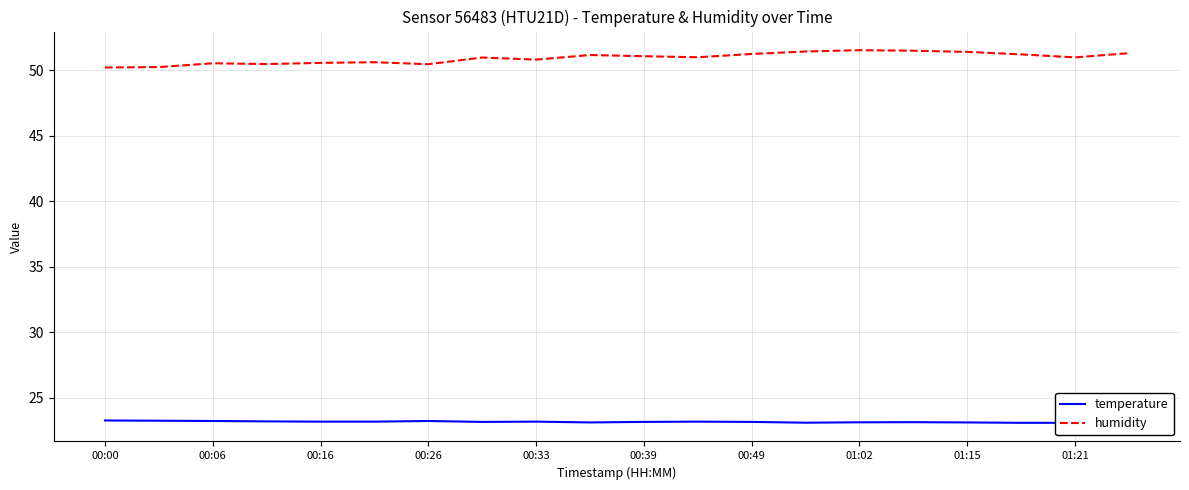

What is the average value of the temperature series?

23.1